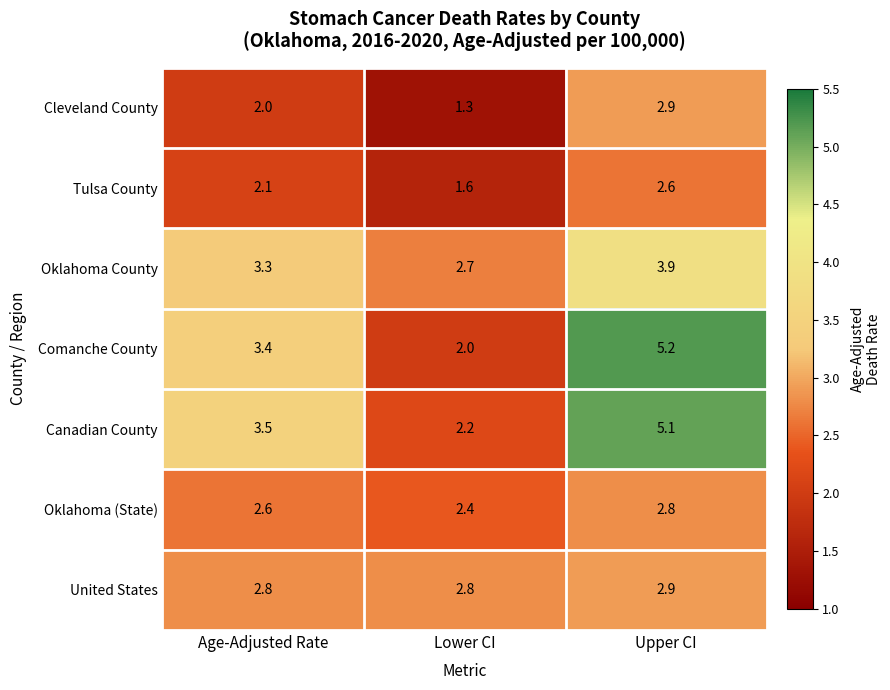

What is the minimum value shown in the chart?

1.3